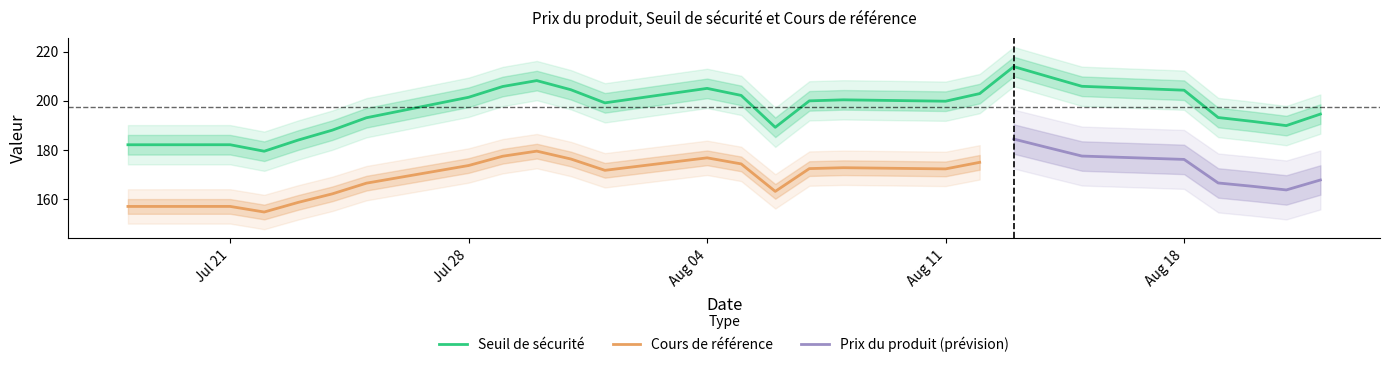

What is the maximum value for Seuil de sécurité?

213.9